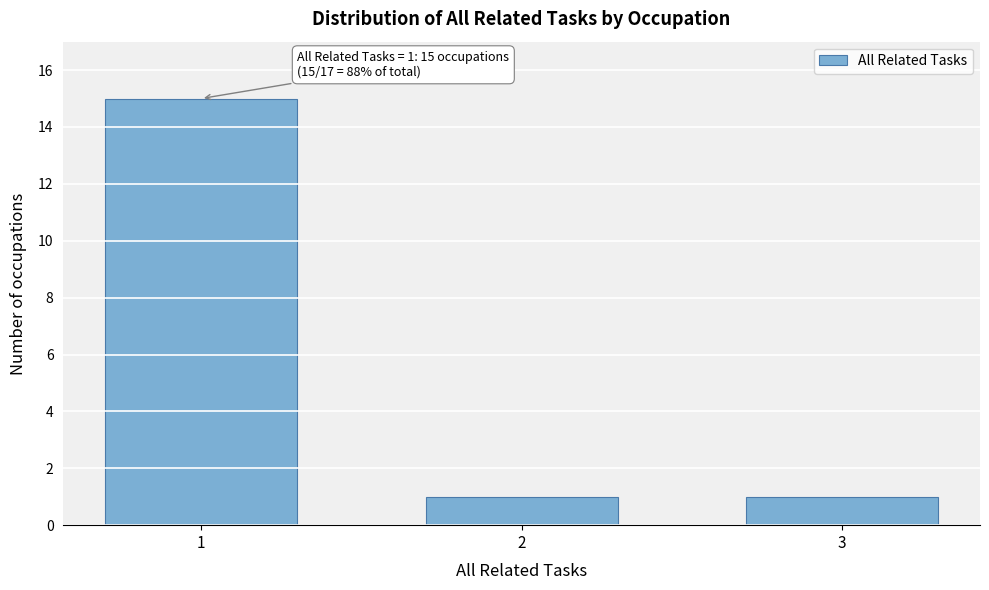

Reading left to right, extract all data points from this chart.

1=15	2=1	3=1